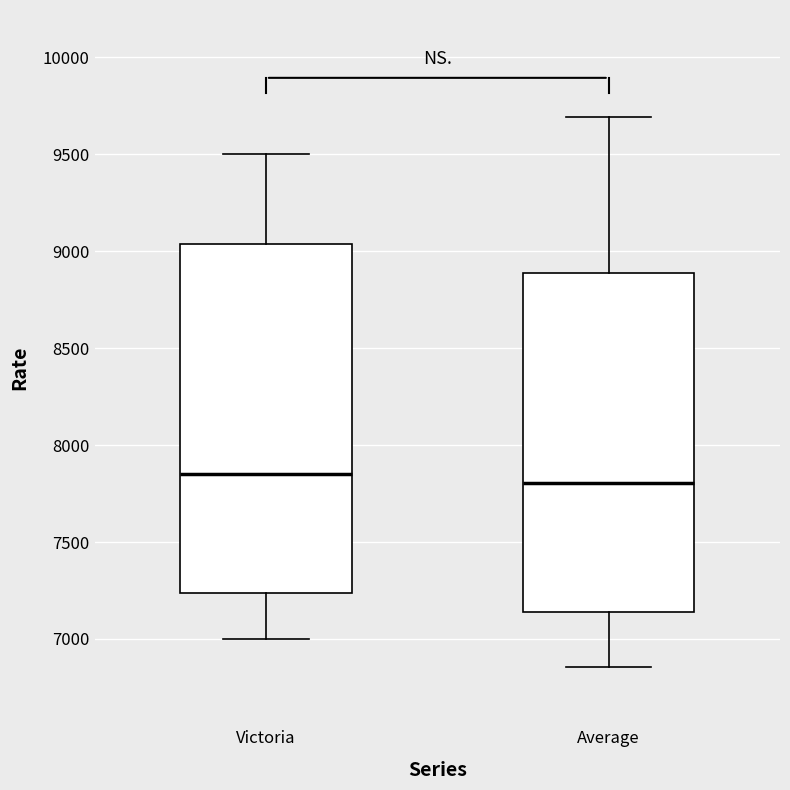

Where is the lower edge of the box for Victoria on the y-axis? The values are not printed on the chart, so give them approximately, as read against the axis.

7250